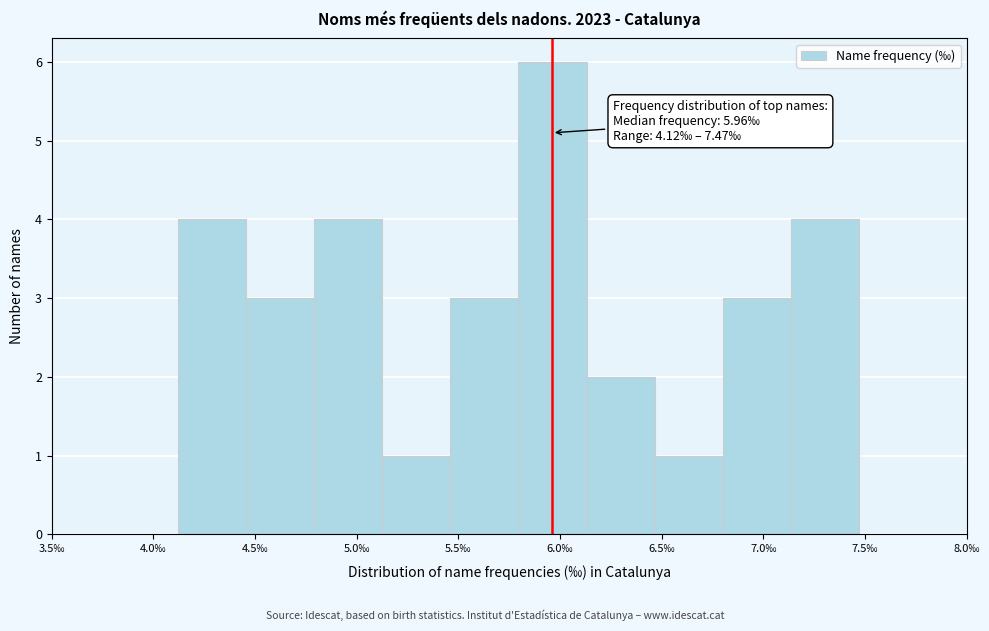

Which range on the x-axis has the tallest bar?

5.795 to 6.130